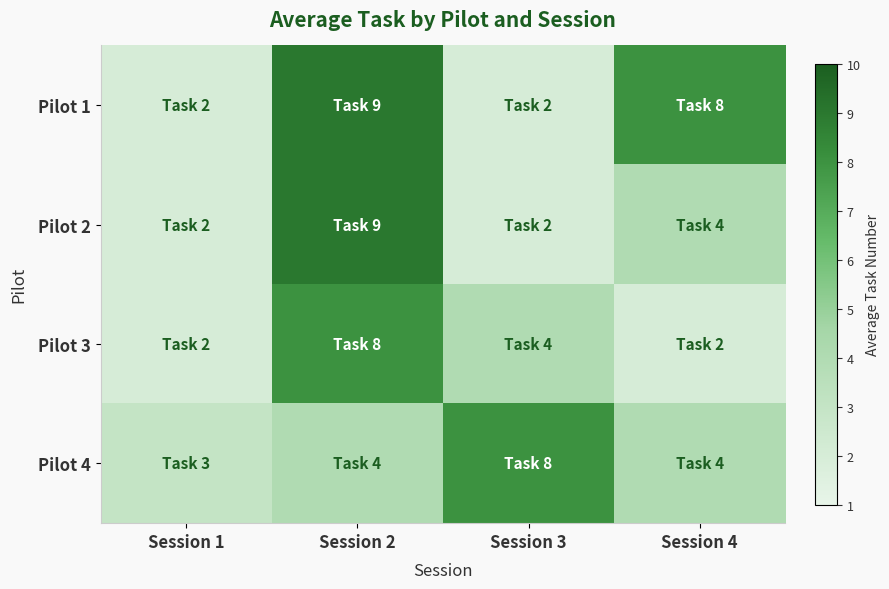

At which category is the sum across all series the highest?

Session 2